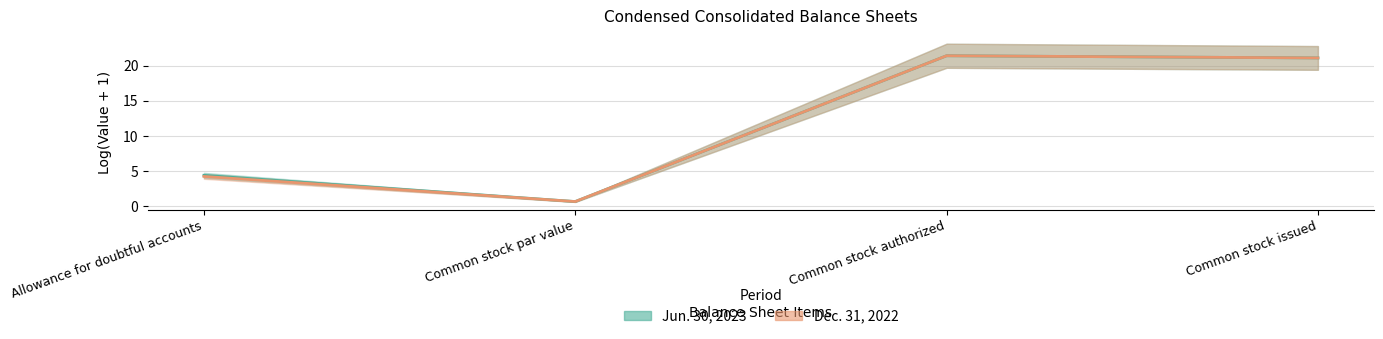

Reading left to right, list all the values displayed in this chart.

Jun. 30, 2023: 4.4	0.7	21.4	21.1
Dec. 31, 2022: 4.3	0.7	21.4	21.1